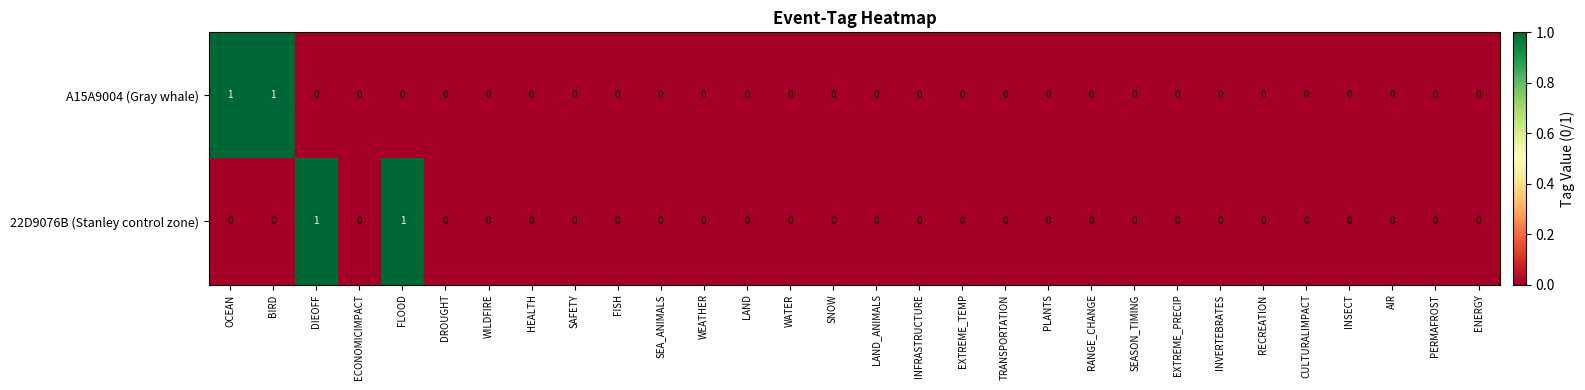

How many 22D9076B (Stanley control zone) values are between 0 and 1?

30